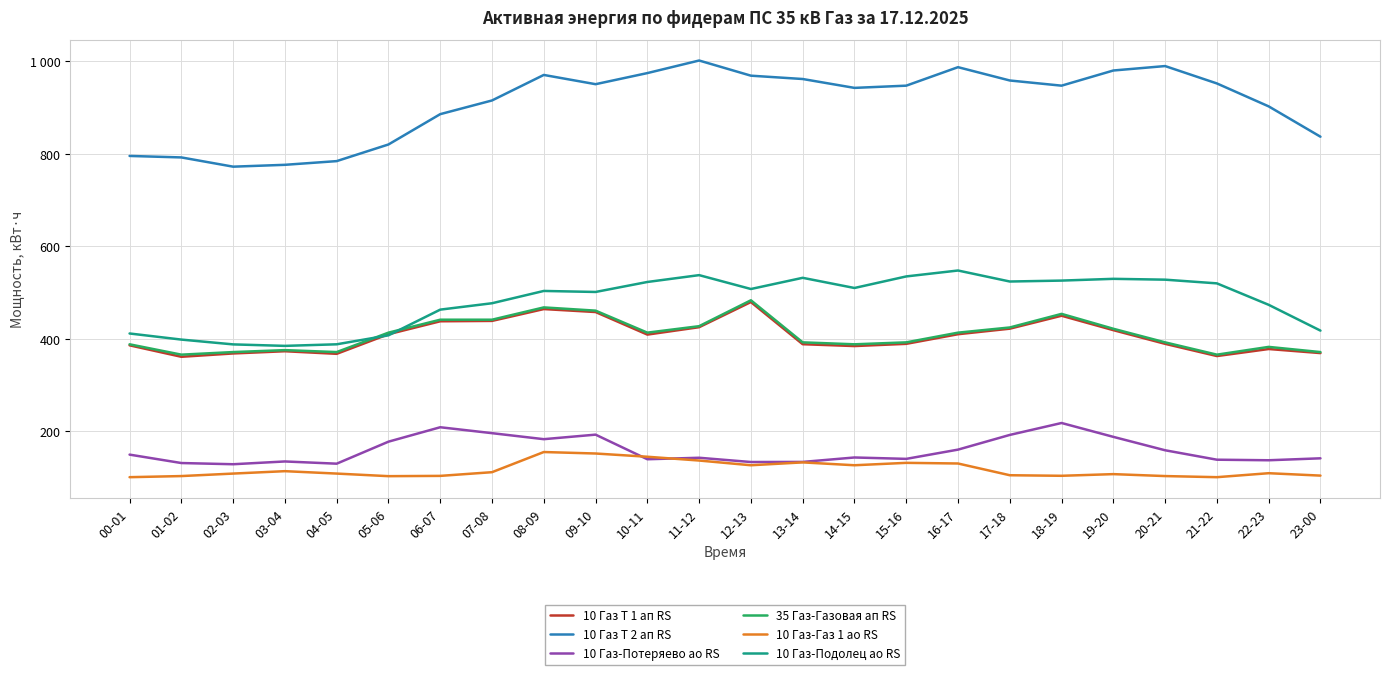

Is this an area chart (filled region under the line)?

No